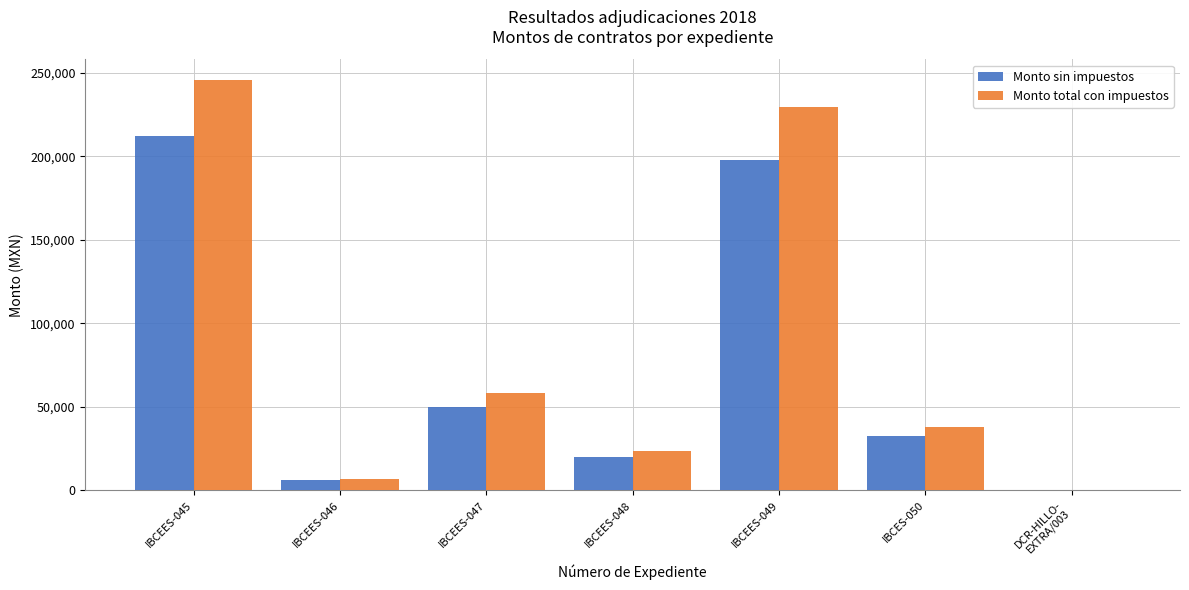

Is it true that Monto sin impuestos equals 6000.0 at IBCEES-046?

True